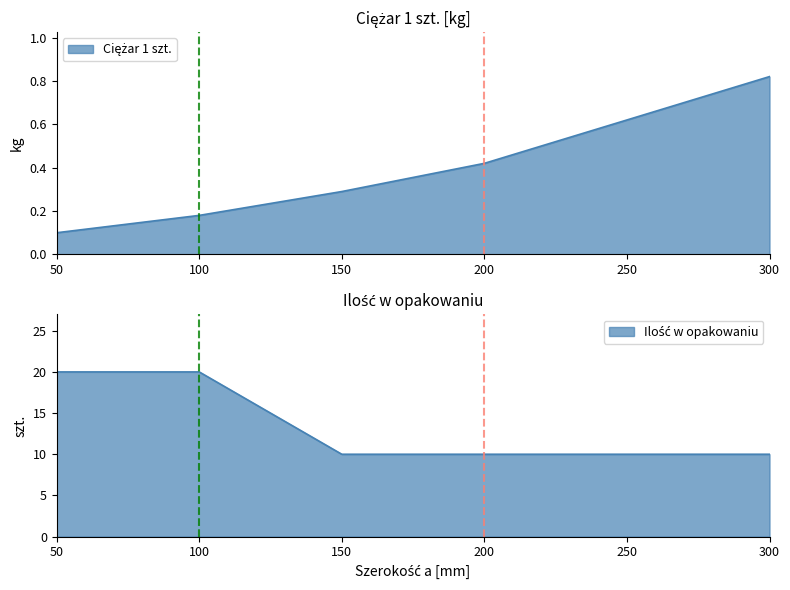

Between 200 and 300, which is larger?

300